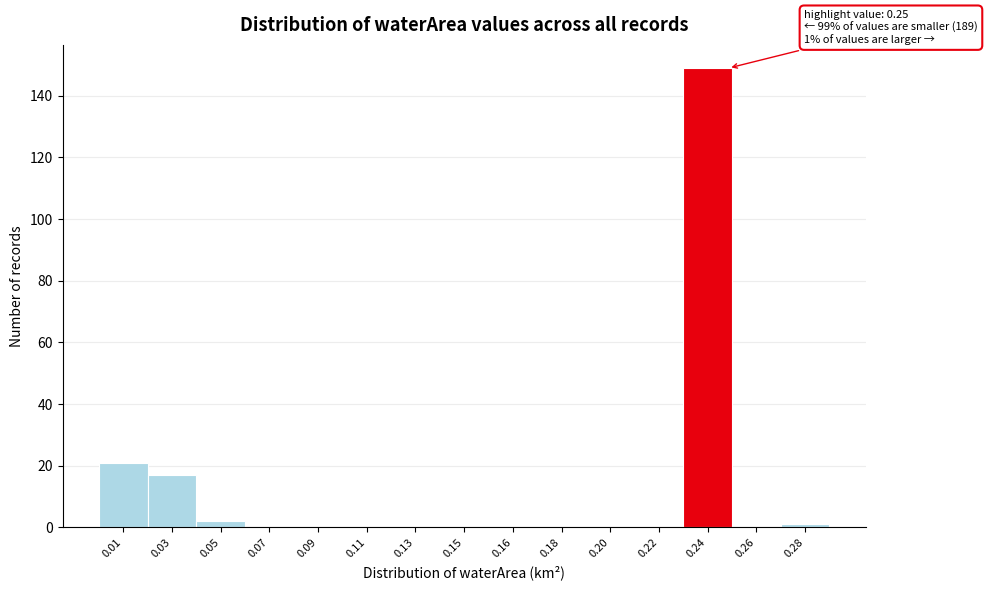

Reading left to right, what are all the values shown in this chart?

0.01=21	0.03=17	0.05=2	0.07=0	0.09=0	0.11=0	0.13=0	0.15=0	0.16=0	0.18=0	0.20=0	0.22=0	0.24=149	0.26=0	0.28=1